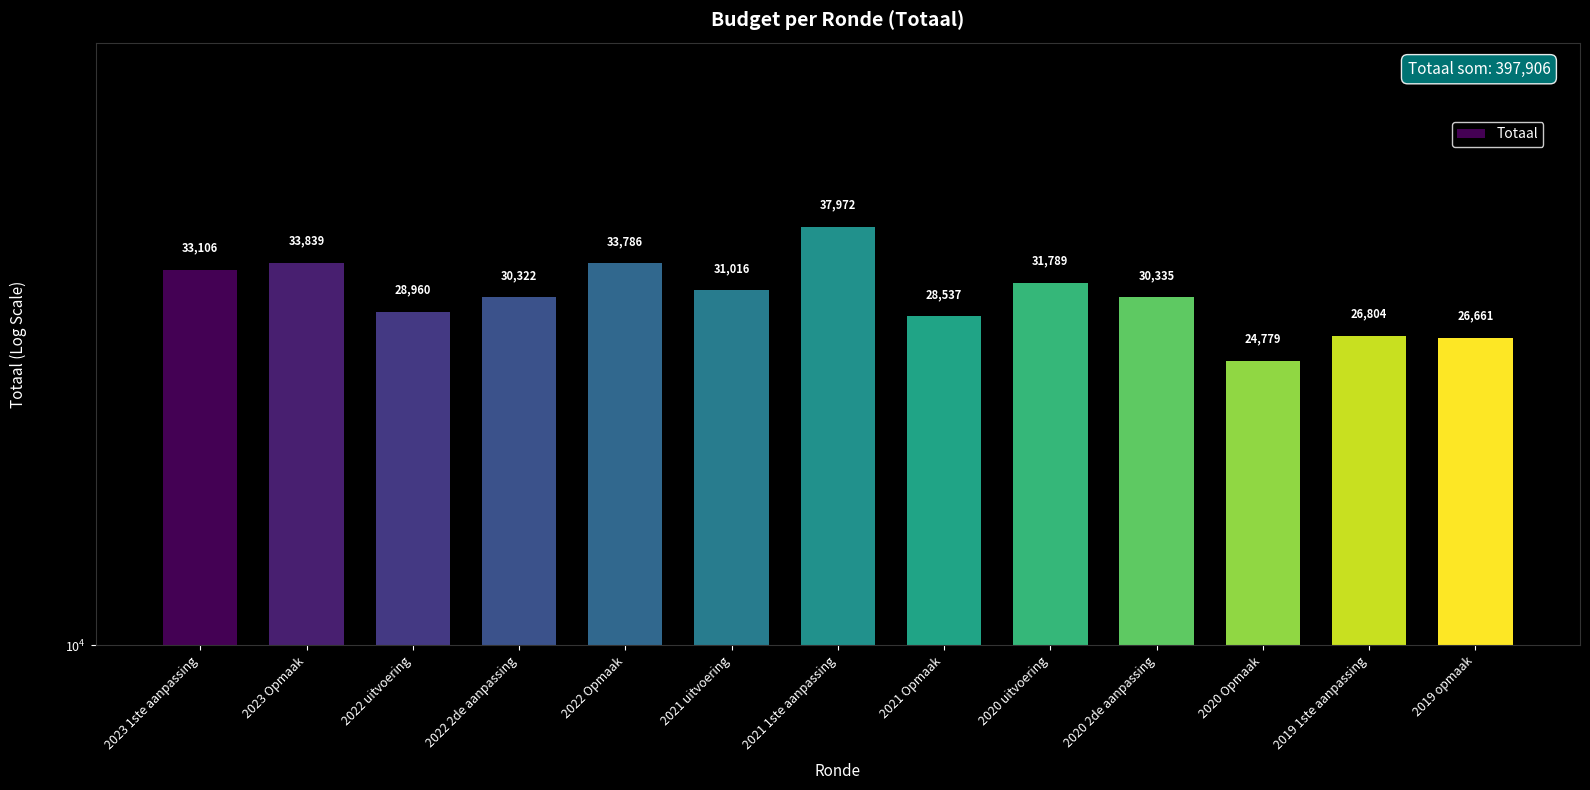

What is the value of the 7th bar from the left?

37972